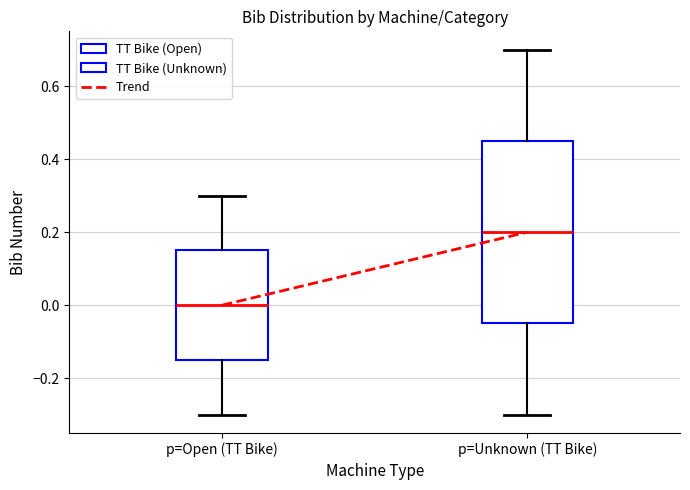

Which box's median line is the lowest?

p=Open (TT Bike)